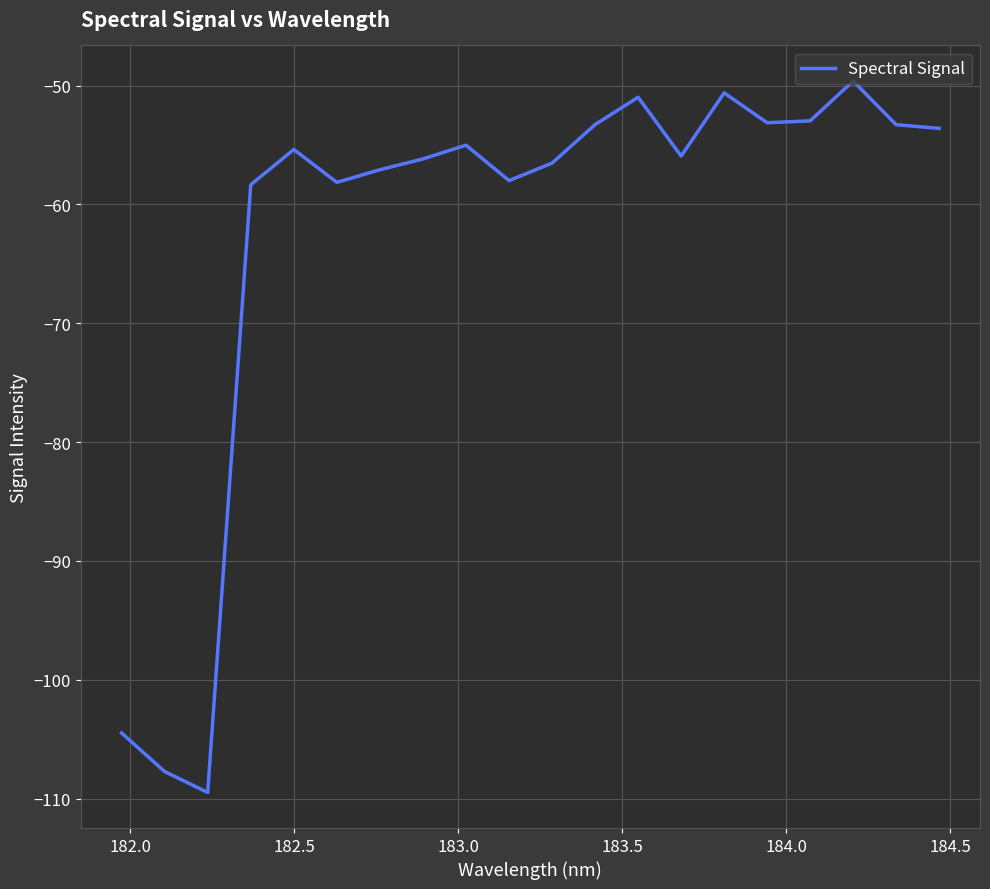

What is the difference between the maximum and minimum values?

59.9